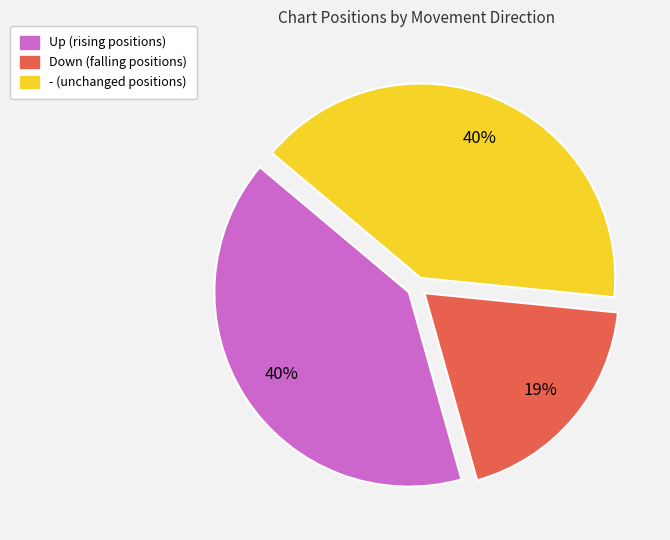

To the nearest percent, what is the difference between the largest and smallest slice percentages?

21%